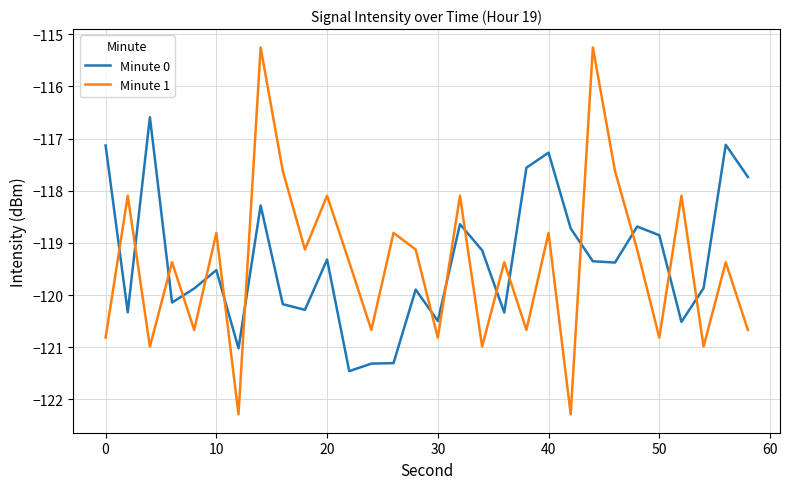

List the series in order of their peak value, highest first.

Minute 1, Minute 0